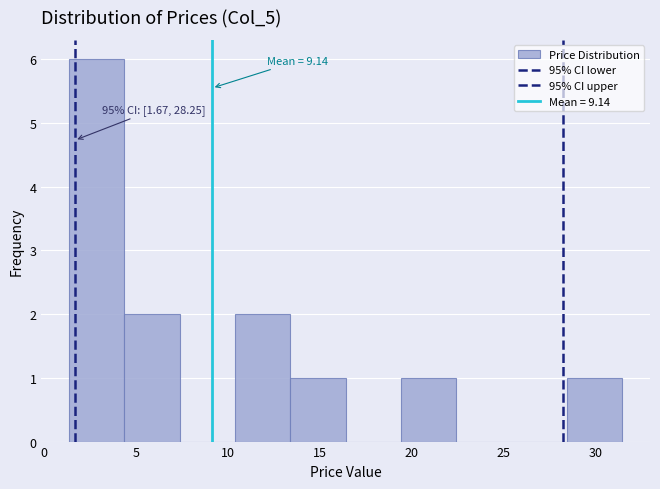

Which range on the x-axis has the tallest bar?

1.5 to 4.5